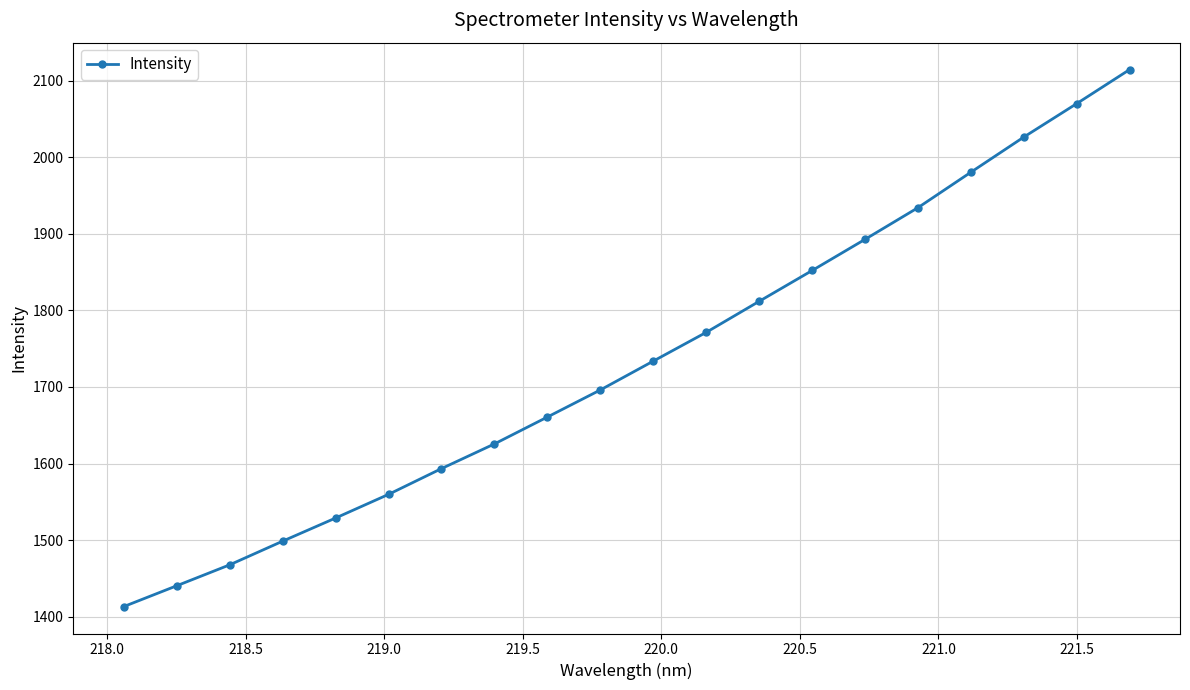

What is the maximum value shown in the chart?

2114.5